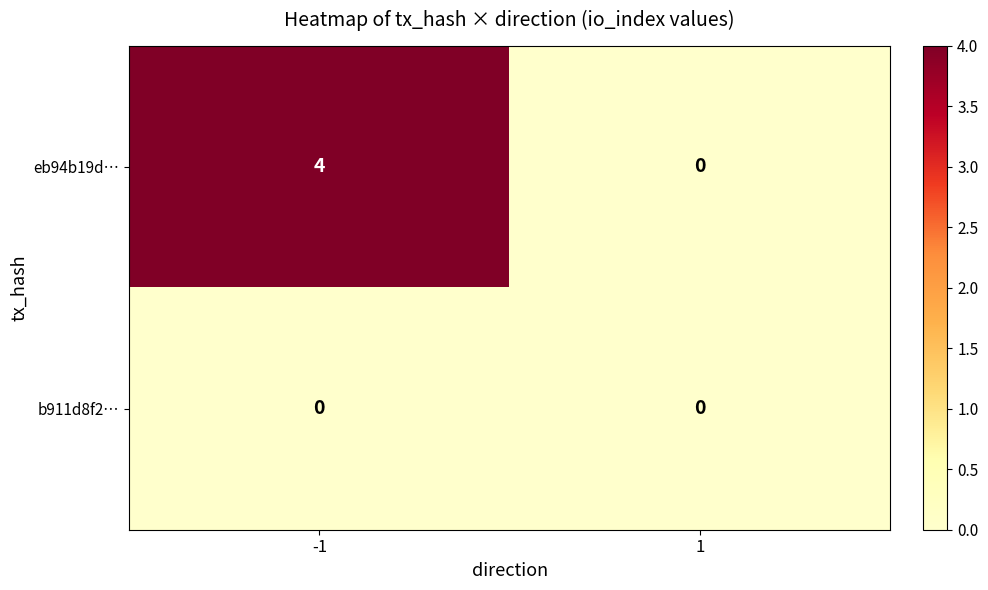

At -1, list the series in order from largest to smallest.

eb94b19d…, b911d8f2…